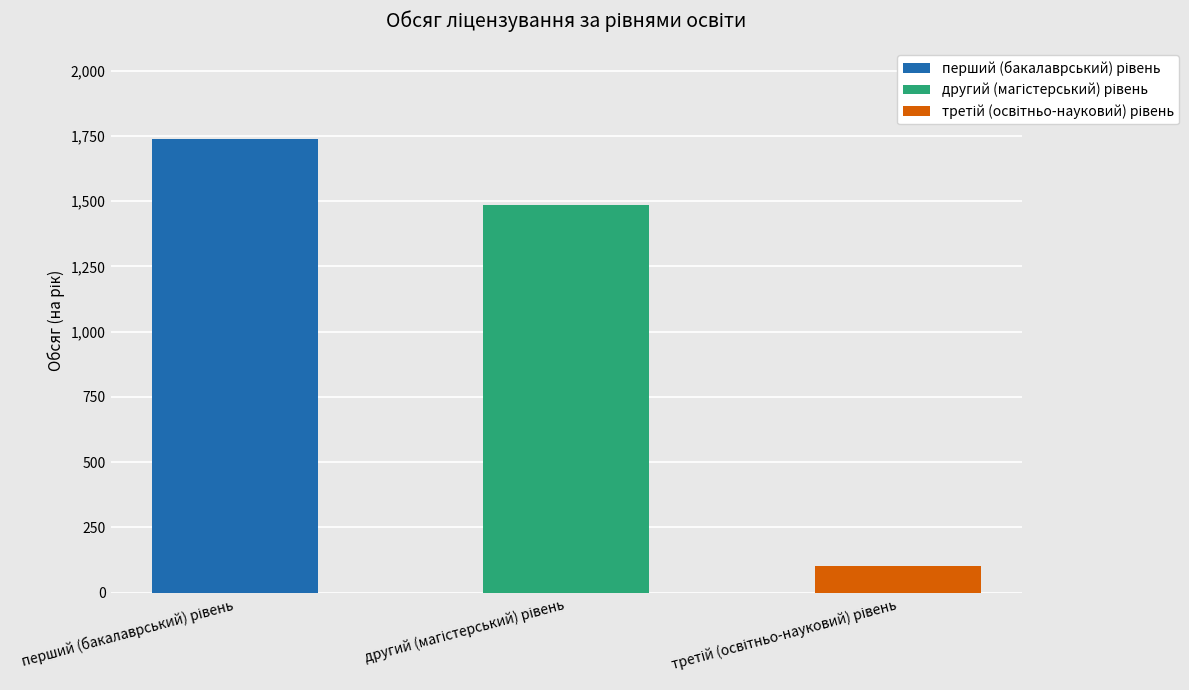

Reading left to right, list all the values displayed in this chart.

перший (бакалаврський) рівень=1740	другий (магістерський) рівень=1484	третій (освітньо-науковий) рівень=102